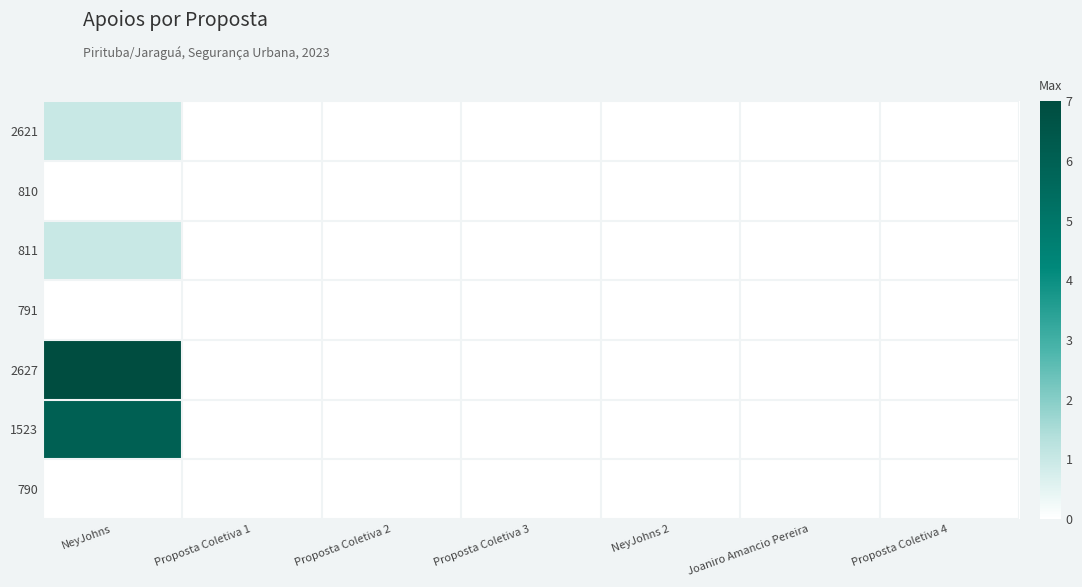

How many categories are shown in the chart?

7